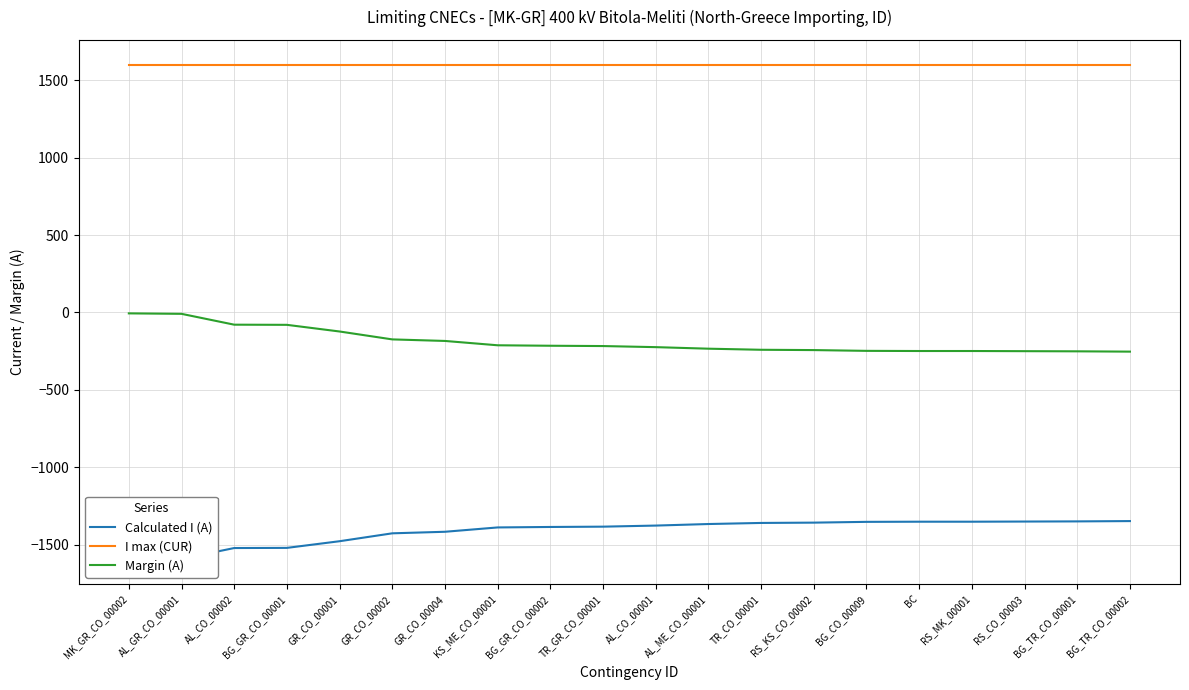

What position from the left is AL_CO_00002?

3